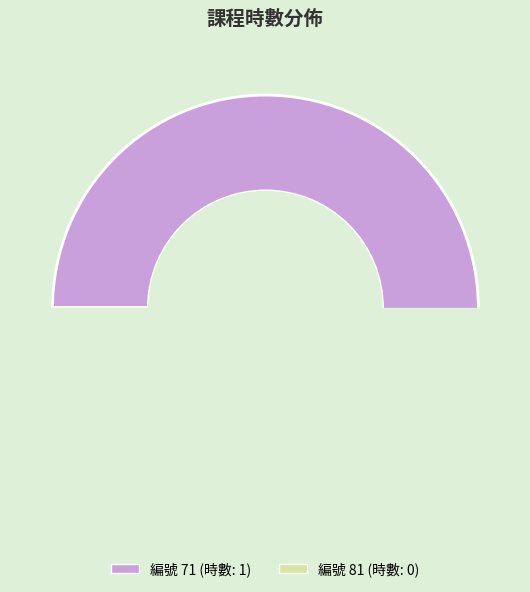

To the nearest percent, what is the combined percentage of 81 and 71?

100%